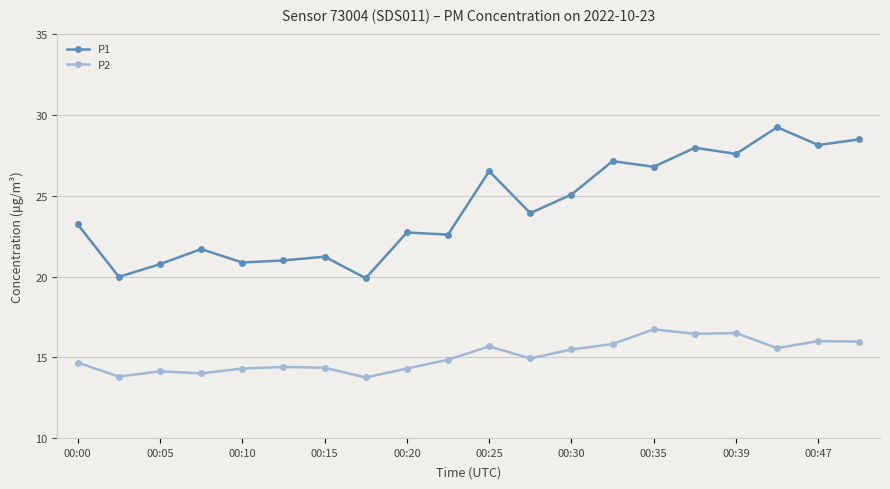

List the series in order of their peak value, highest first.

P1, P2